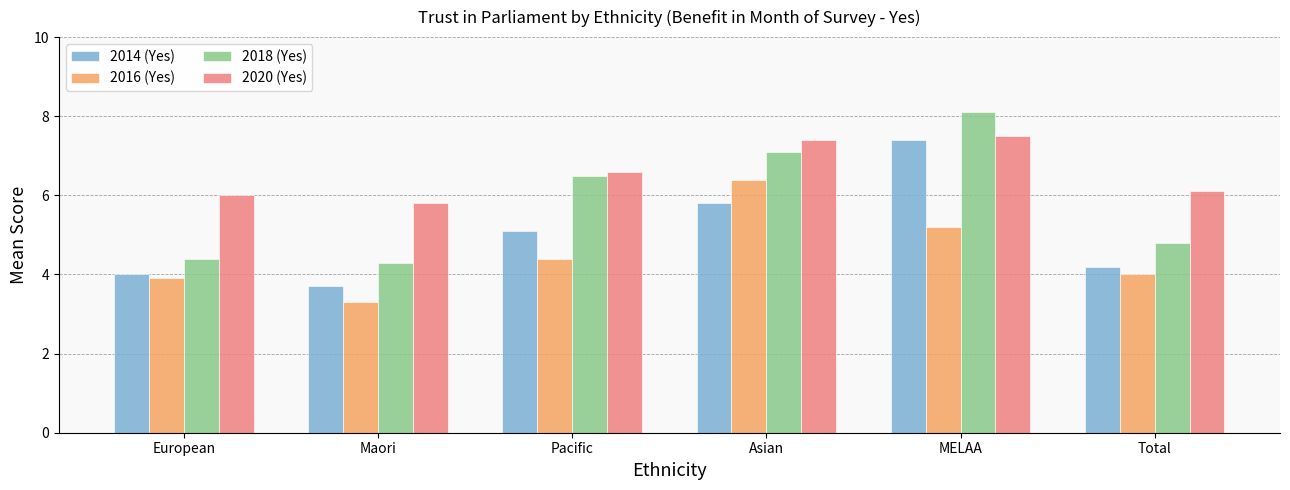

Which series has the widest spread of values?

2018 (Yes)